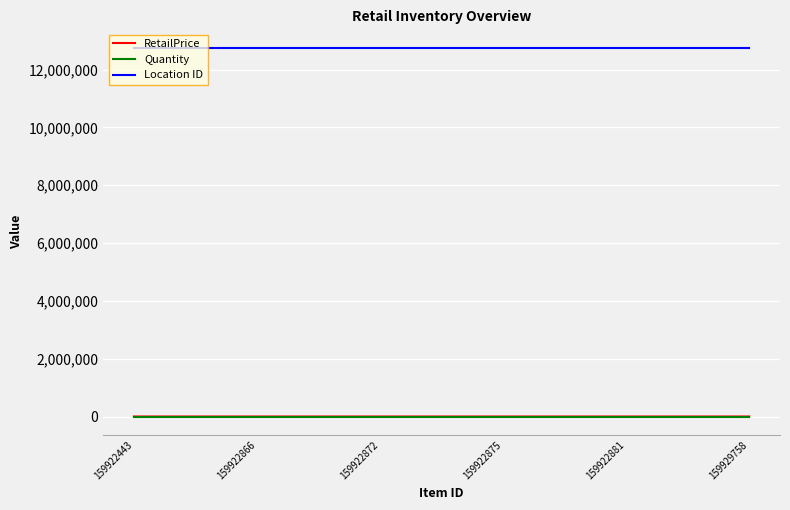

What is the difference between the RetailPrice values at 159922866 and 159929758?

25